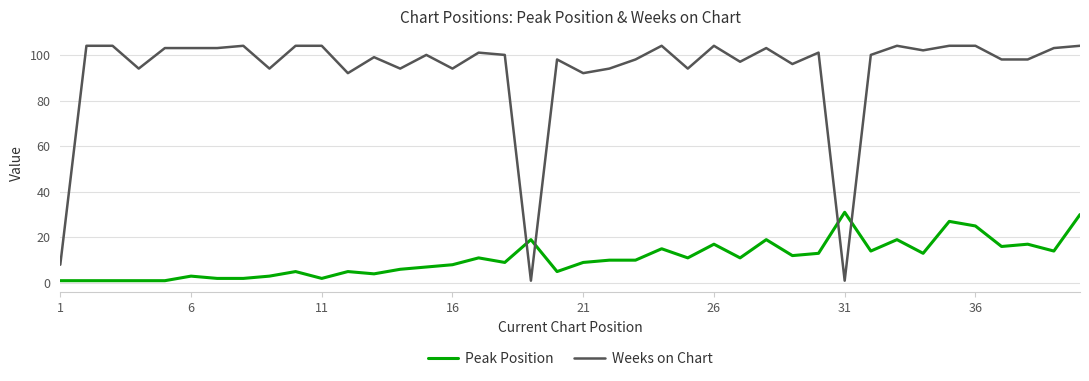

Which series has the largest total across all categories?

Weeks on Chart